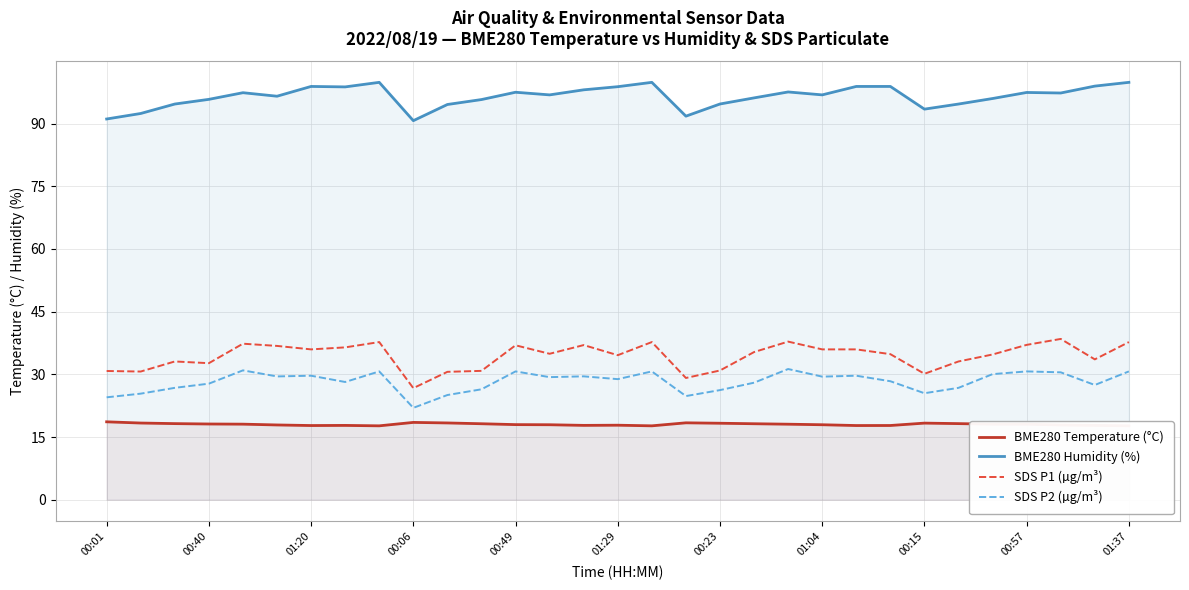

What value does the BME280 Temperature (°C) series have at 00:01?

18.6